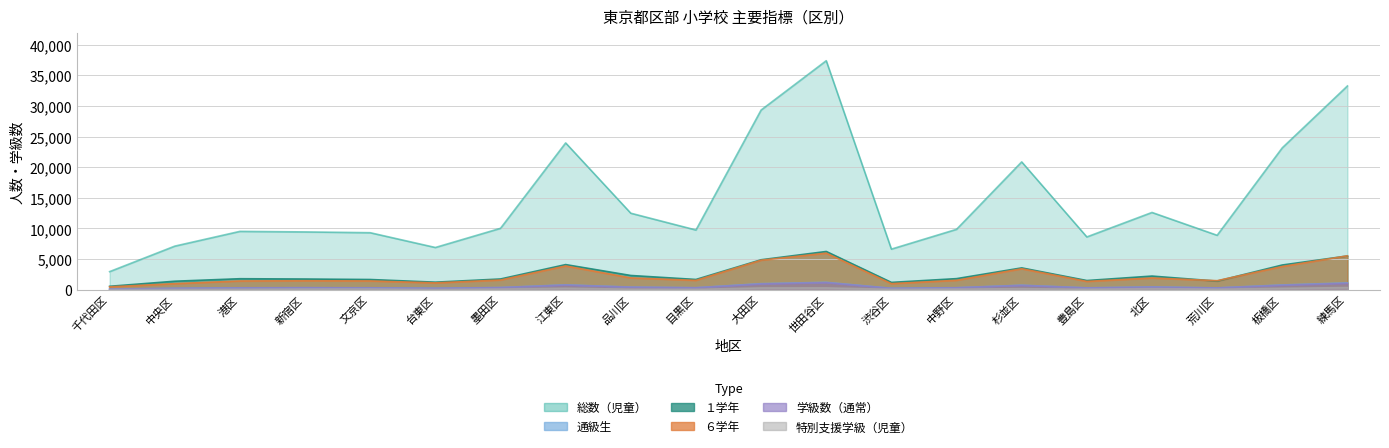

What is the approximate value of １学年 at 目黒区?

1679